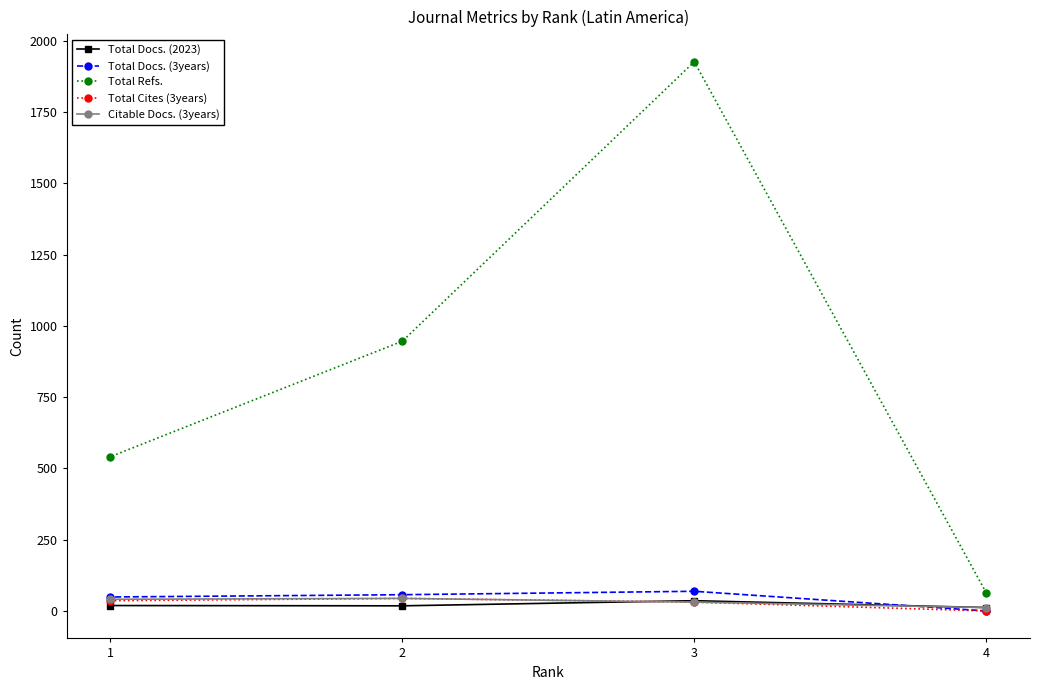

In Total Refs., how many points are higher than both neighbors (excluding endpoints)?

1